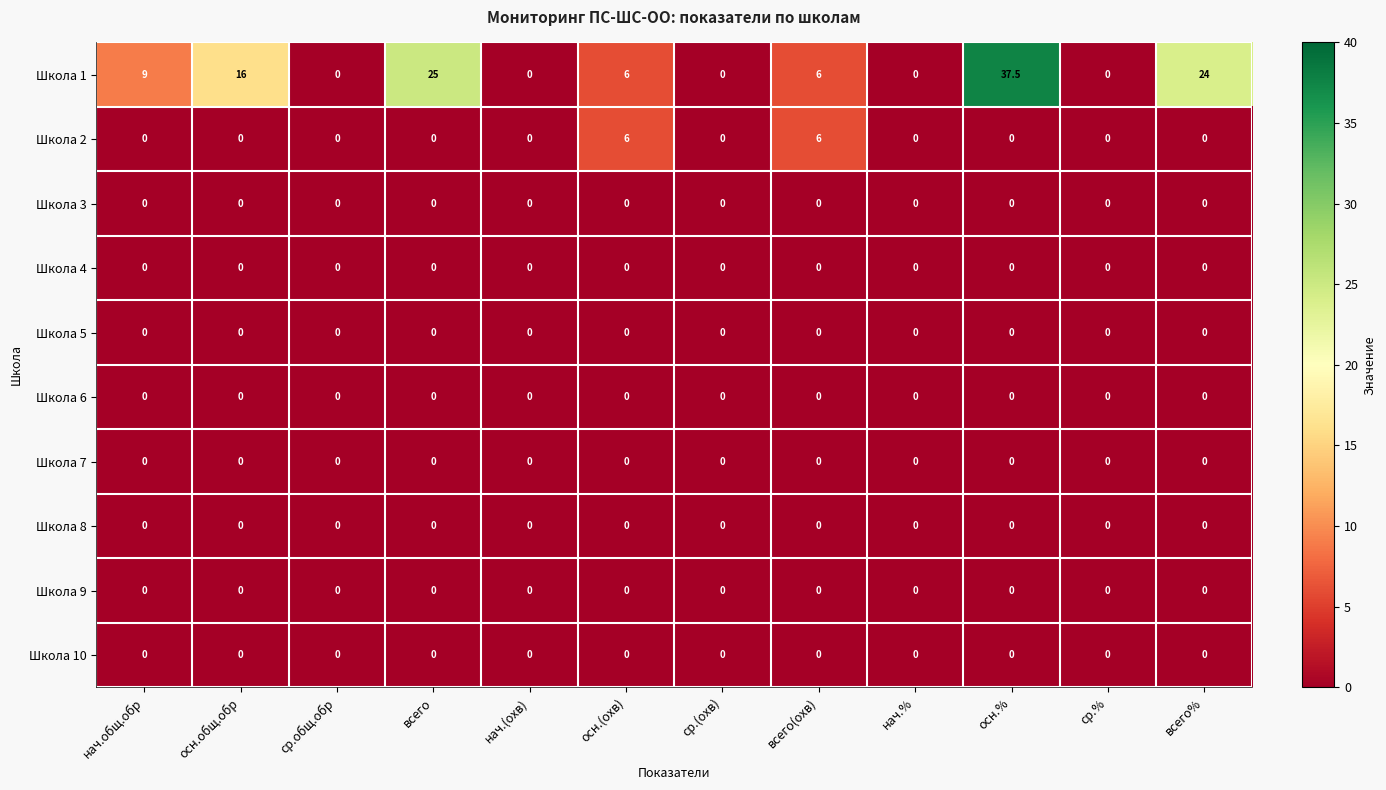

What is the difference between the maximum and second lowest values in the Школа 1 series?

37.5